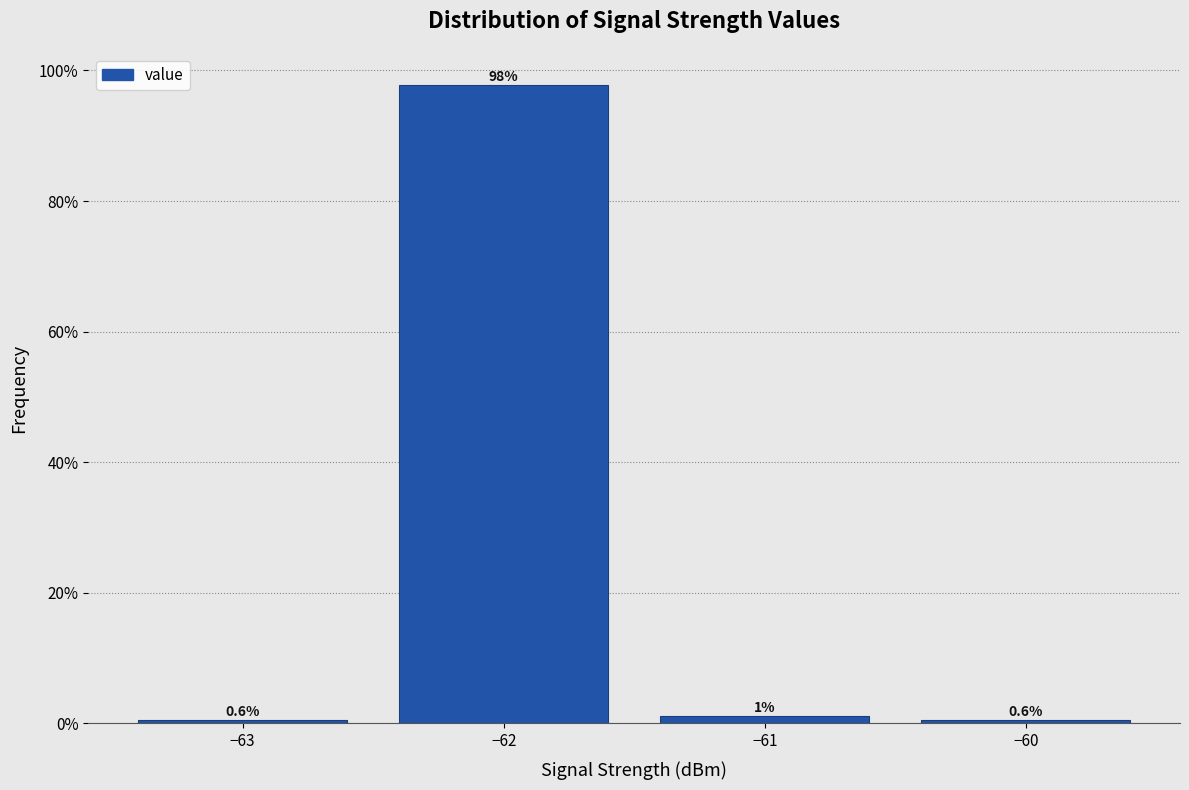

At which label does the data first exceed 1?

−62